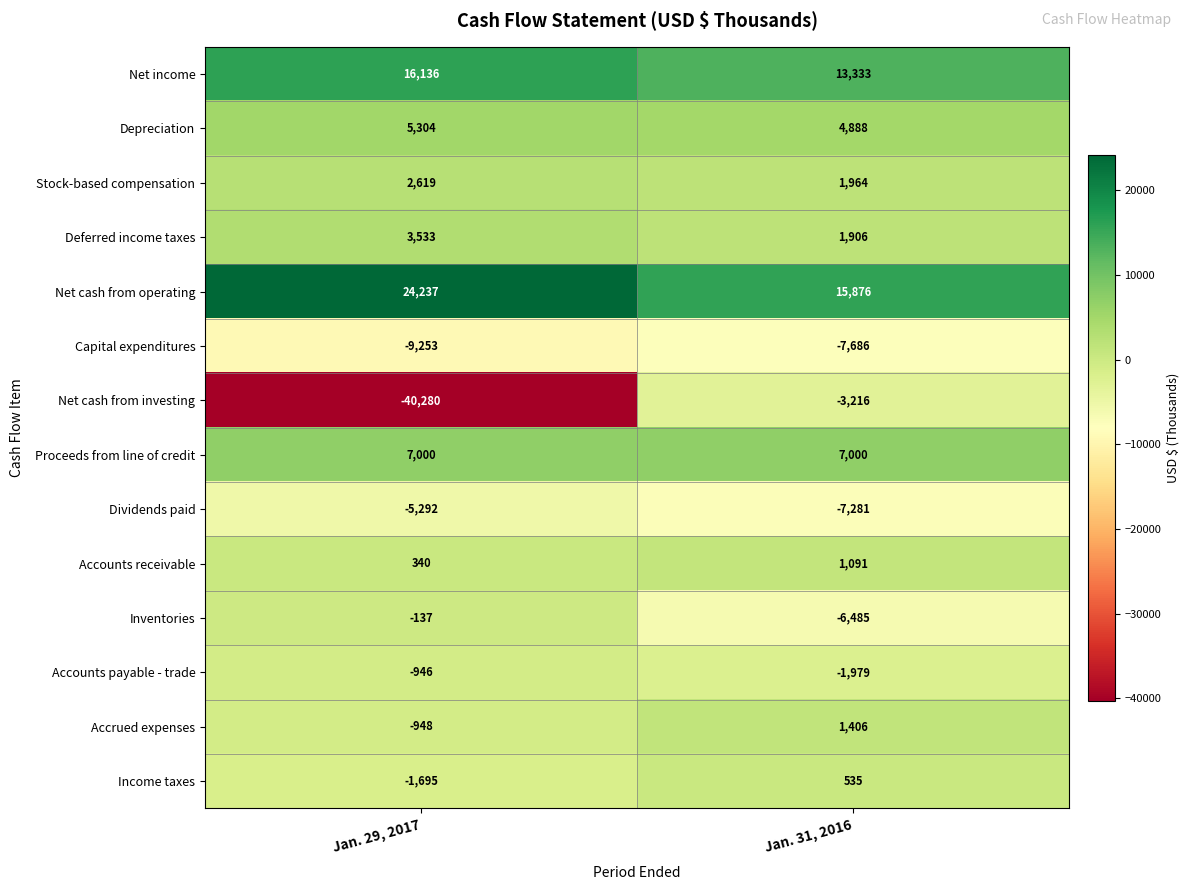

Between Jan. 29, 2017 and Jan. 31, 2016, which series saw the biggest shift?

Net cash from investing